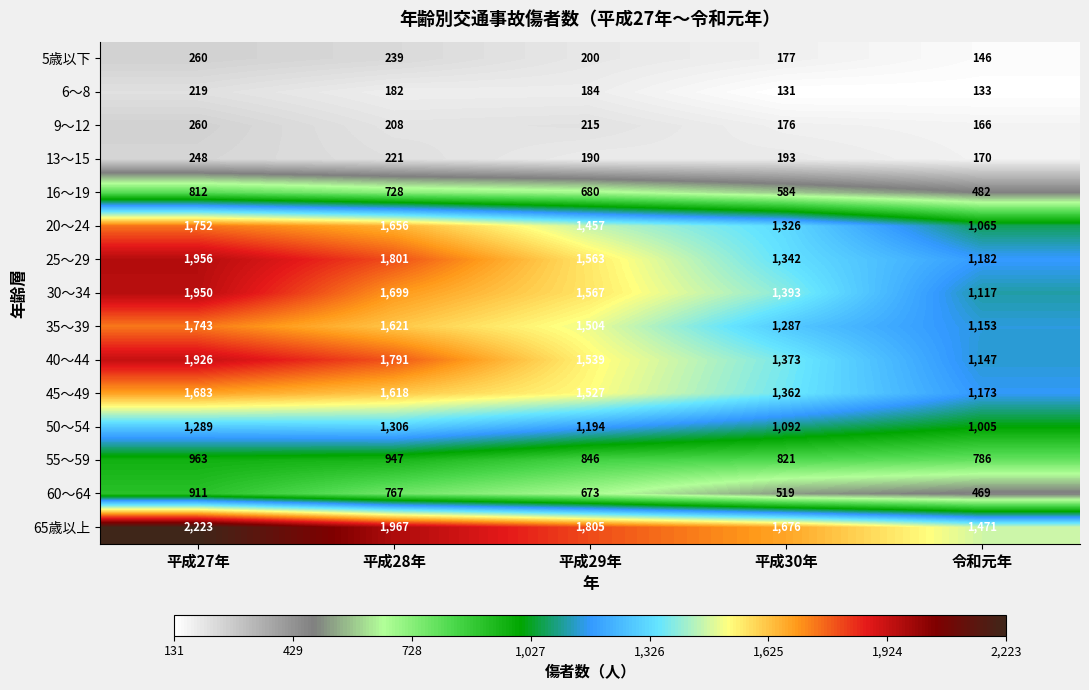

What is the approximate value of 60～64 at 平成30年?

519